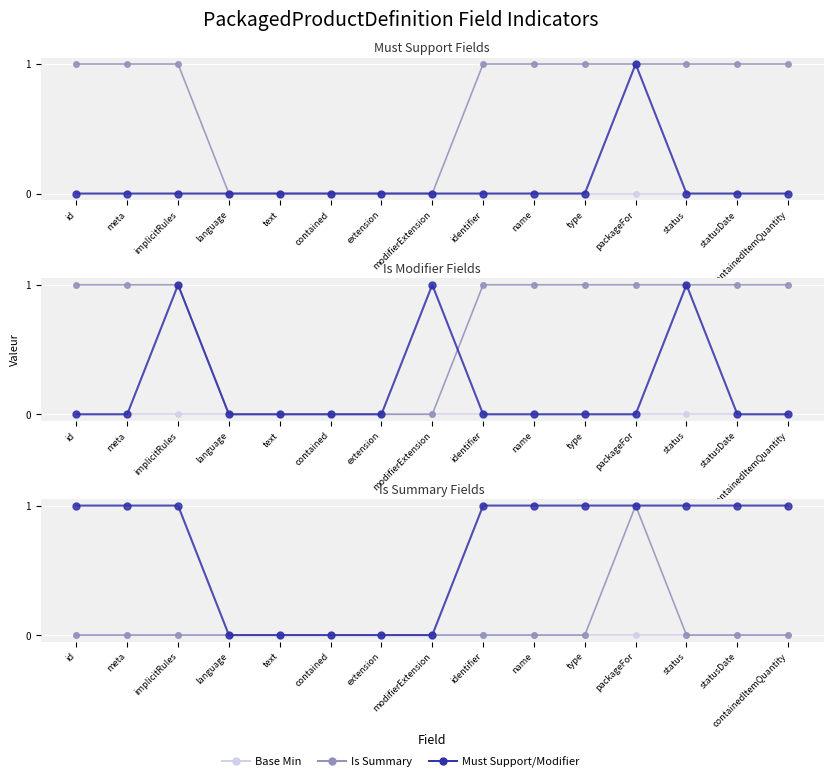

What is the label of the 2nd point from the left?

meta